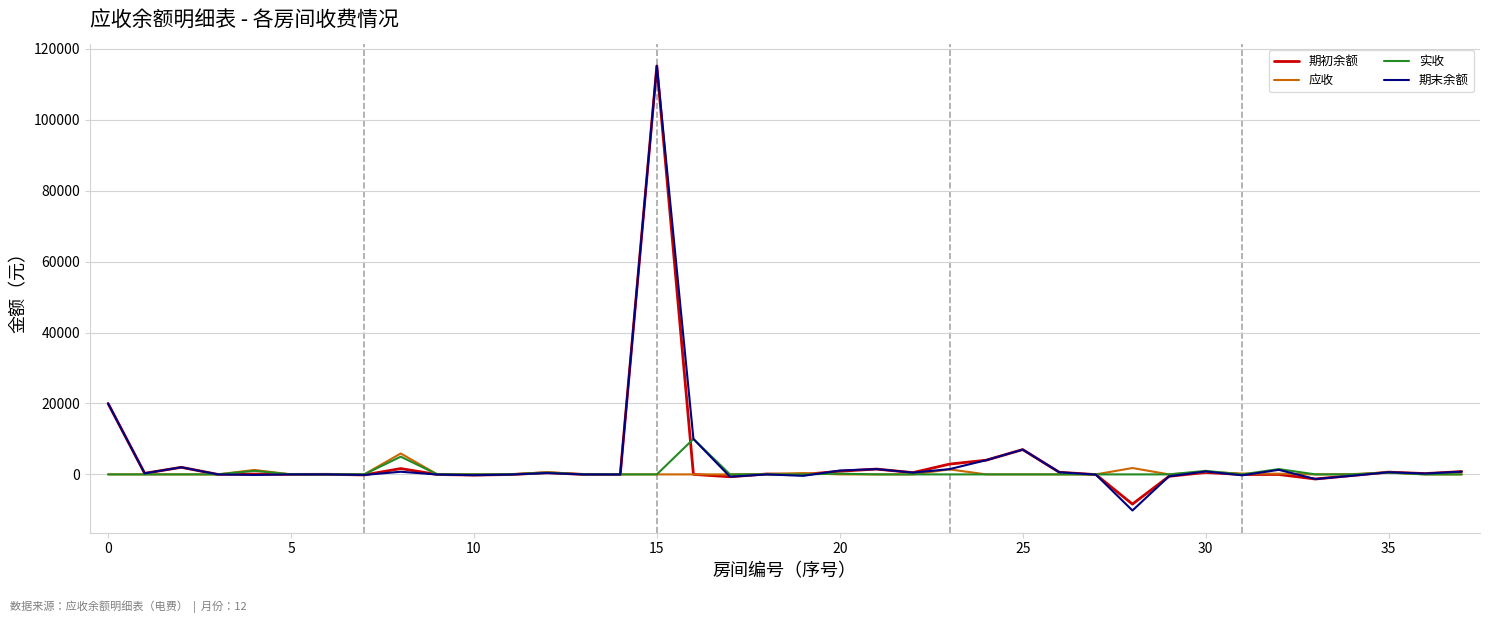

What is the greatest value displayed?

115200.0